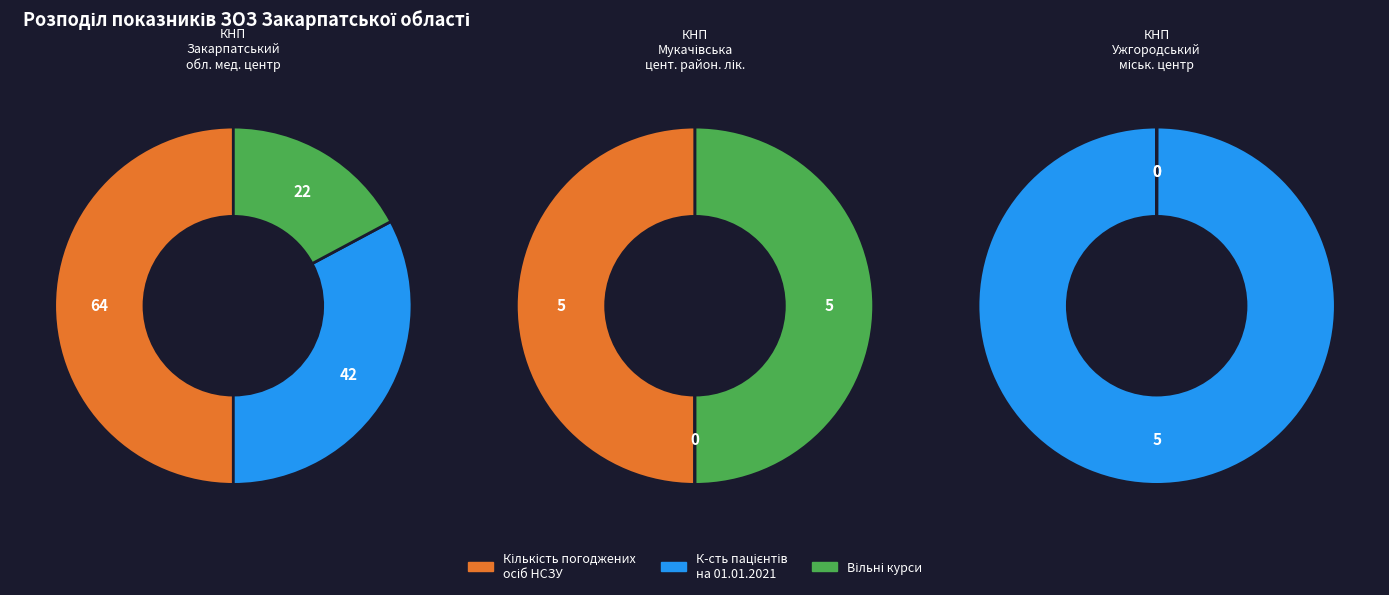

What percentage is NOT represented by К-сть пацієнтів на 01.01.2021?

67.2%